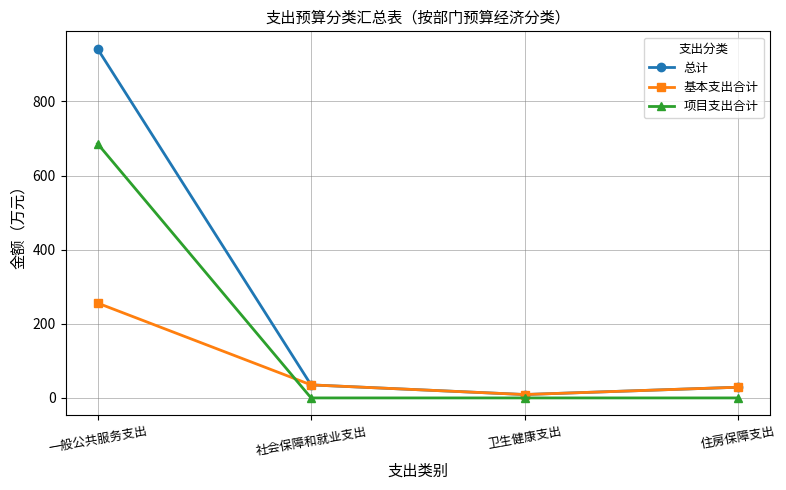

What is the highest value of the 项目支出合计 series?

686.0